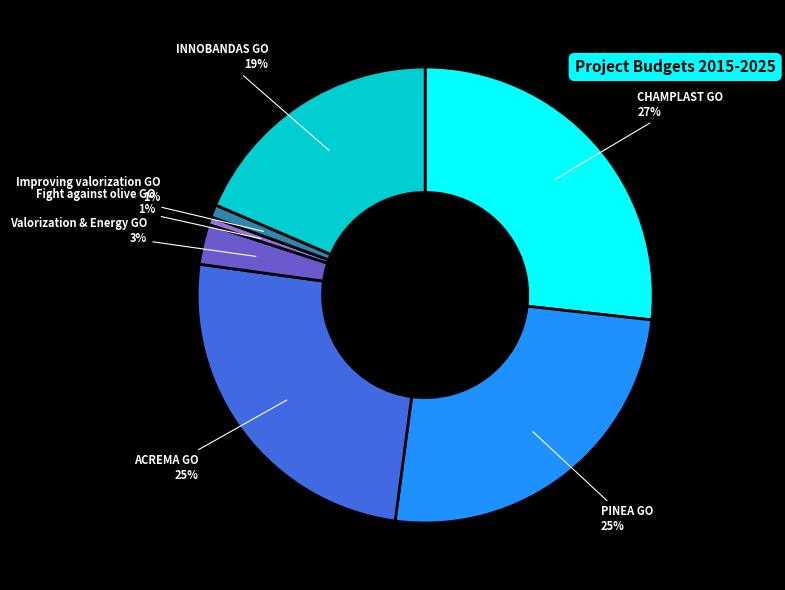

To the nearest percent, what is the difference between the largest and smallest slice percentages?

26%